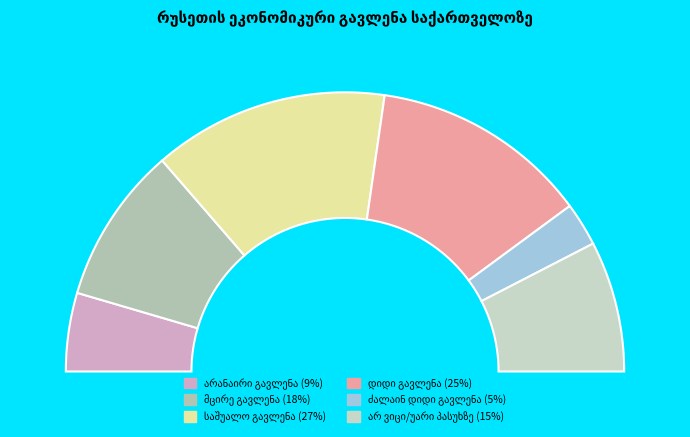

What percentage is NOT represented by მცირე გავლენა?

81.8%